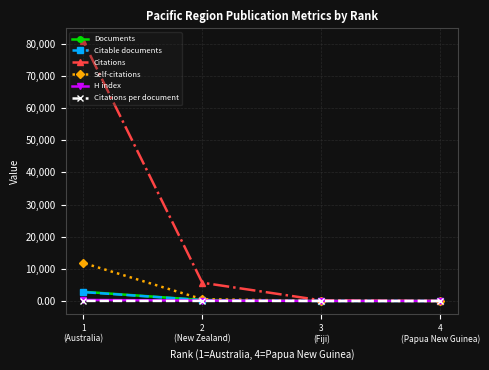

At how many categories does at least one series exceed 74334?

1